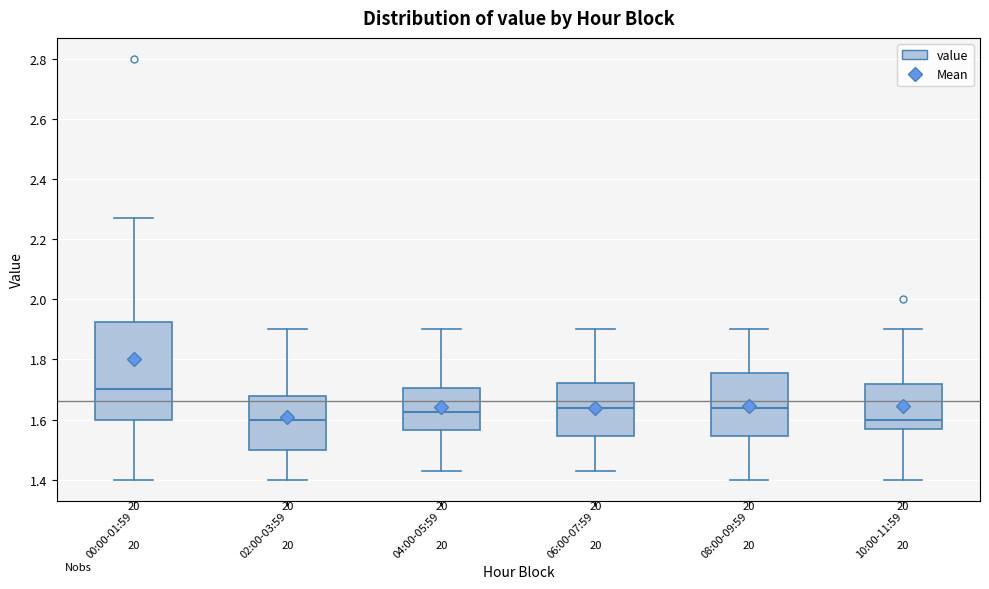

Reading left to right, transcribe this box plot: for each box, give where its median line is, the range the box spans, and where its two whiskers end, as read against the y-axis. The values are not printed on the chart, so give them approximately, as read against the axis.

00:00-01:59: median 1.70, box 1.60 to 1.92, whiskers 1.40 to 2.28
02:00-03:59: median 1.60, box 1.50 to 1.68, whiskers 1.40 to 1.90
04:00-05:59: median 1.62, box 1.56 to 1.70, whiskers 1.44 to 1.90
06:00-07:59: median 1.64, box 1.54 to 1.72, whiskers 1.44 to 1.90
08:00-09:59: median 1.64, box 1.54 to 1.76, whiskers 1.40 to 1.90
10:00-11:59: median 1.60, box 1.58 to 1.72, whiskers 1.40 to 1.90